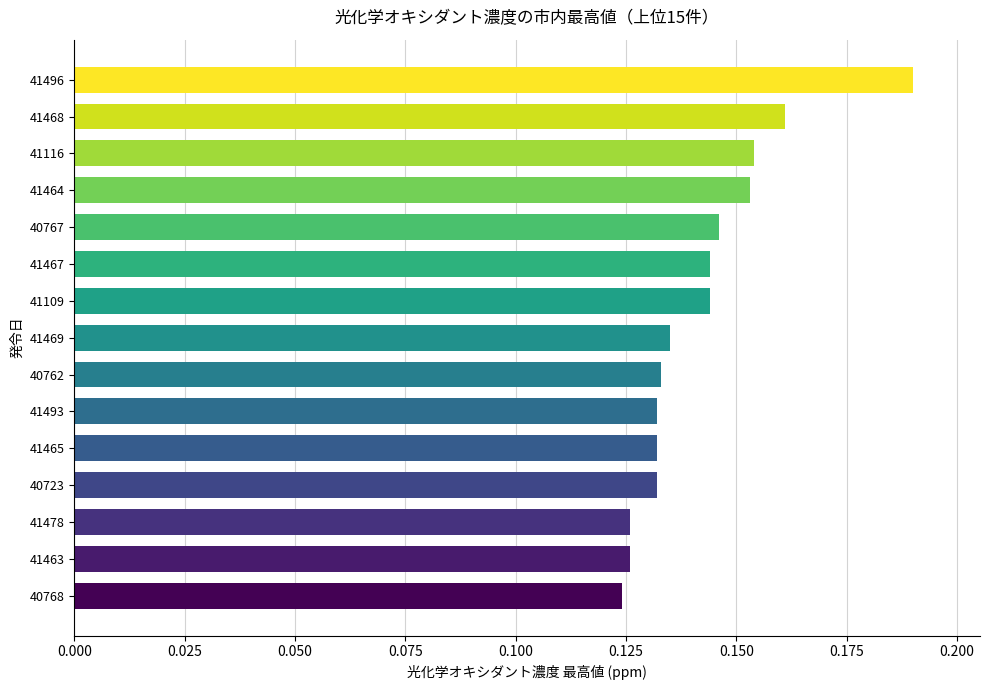

What is the sum of all values?

2.1